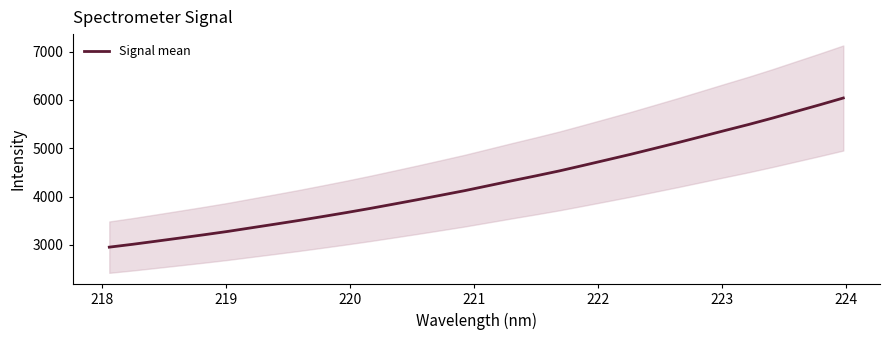

What is the maximum value for Signal mean?

6040.4